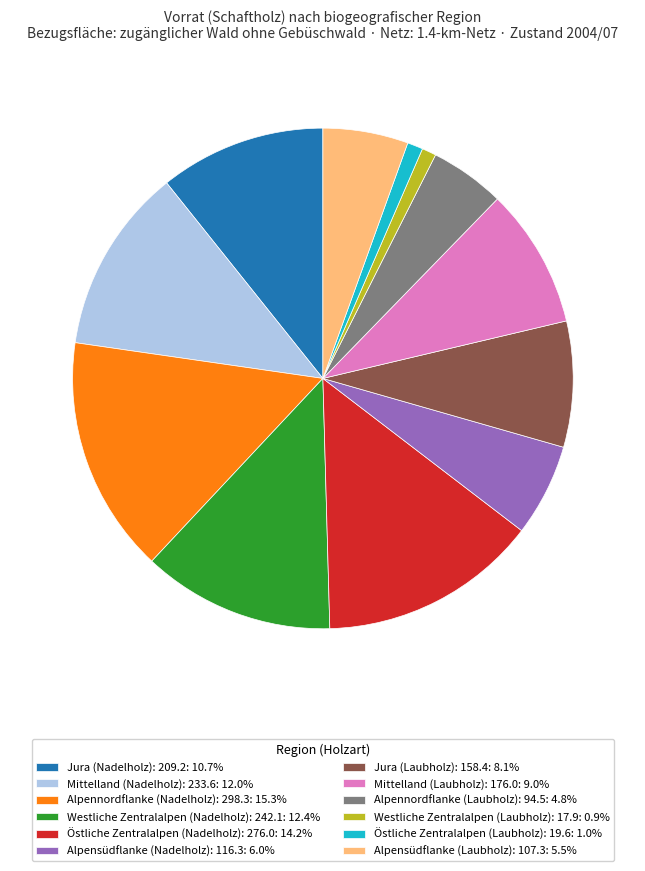

How many segments does this pie chart have?

12